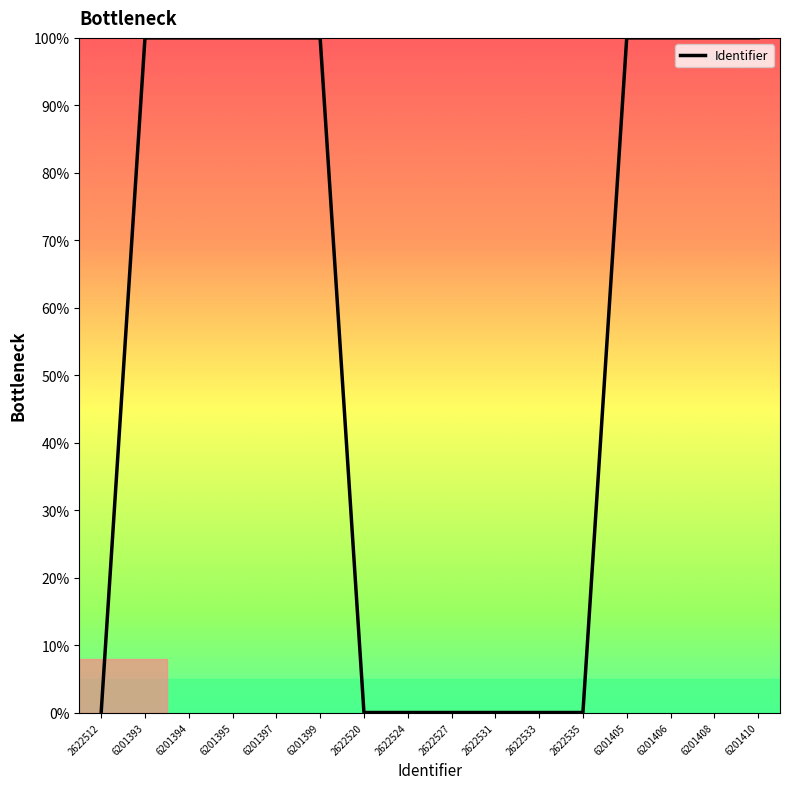

What position from the left is 6201406?

14